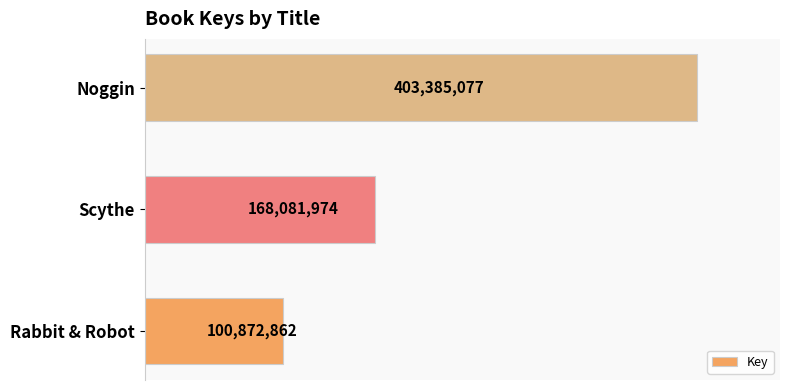

Are the bars horizontal?

Yes